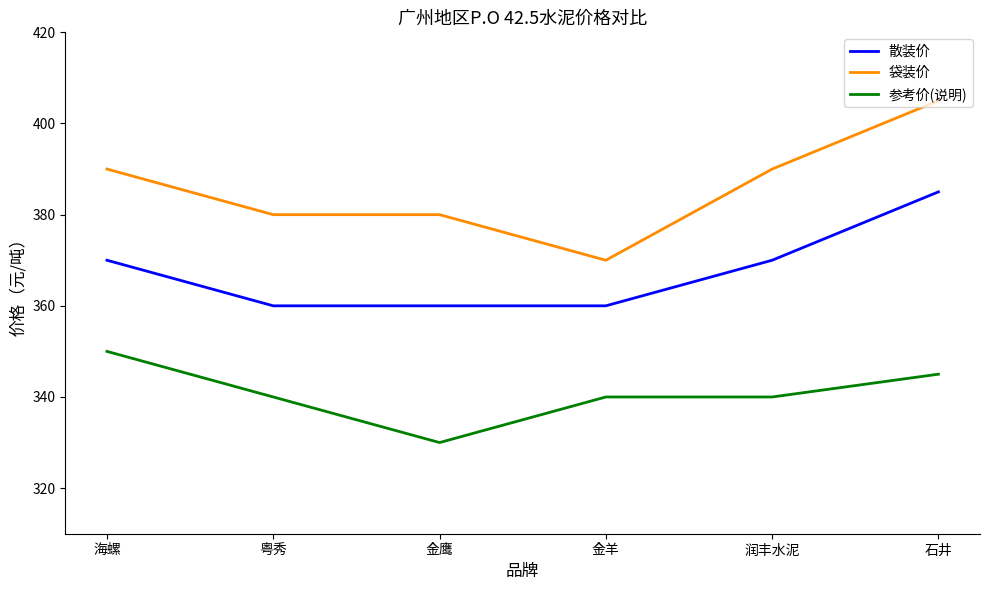

True or false: 散装价 and 袋装价 intersect in this chart.

False